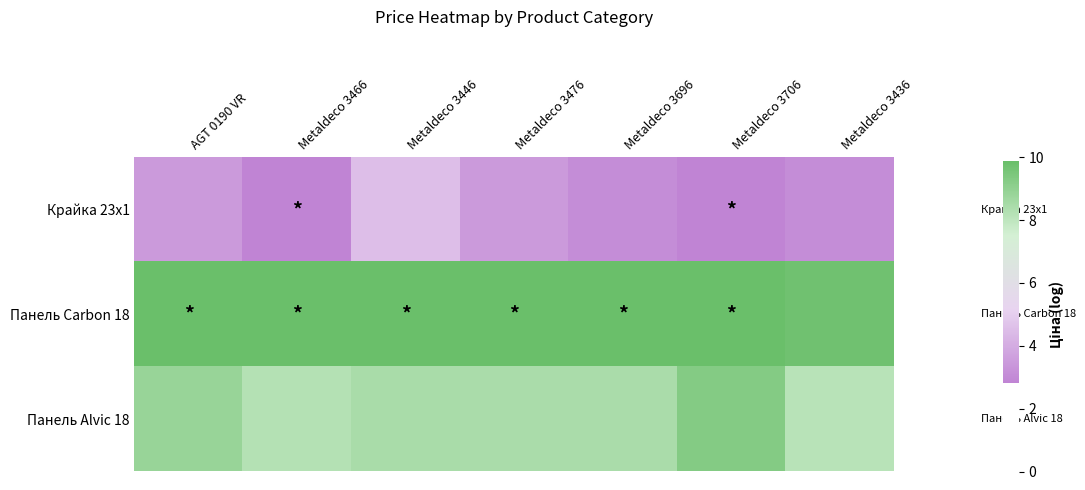

Which series changed the most between Metaldeco 3476 and Metaldeco 3436?

Крайка 23x1